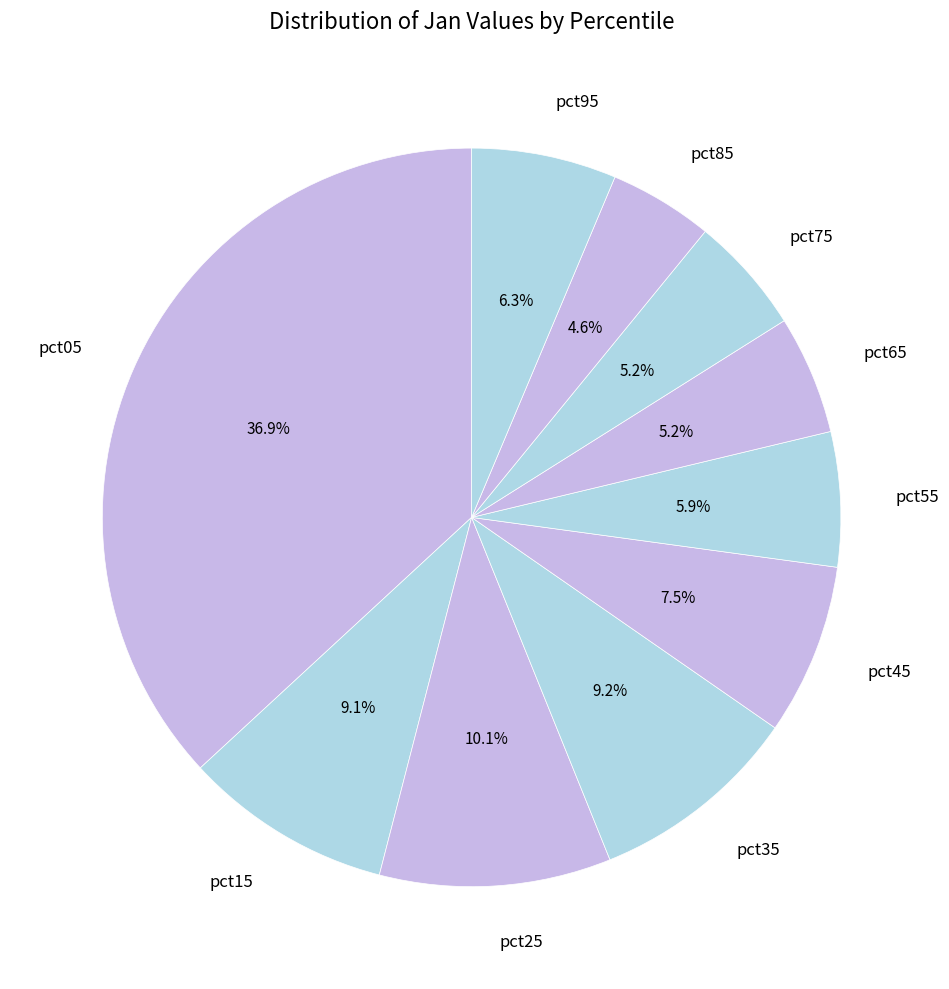

Combined, do pct45 and pct35 account for over 50%?

No